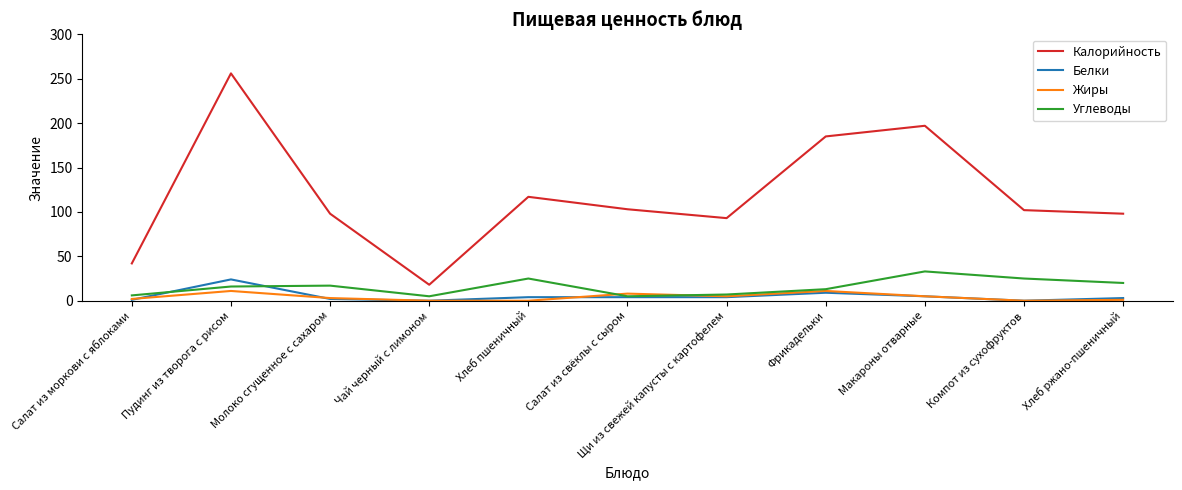

Rank the series at Хлеб пшеничный from lowest to highest value.

Жиры, Белки, Углеводы, Калорийность